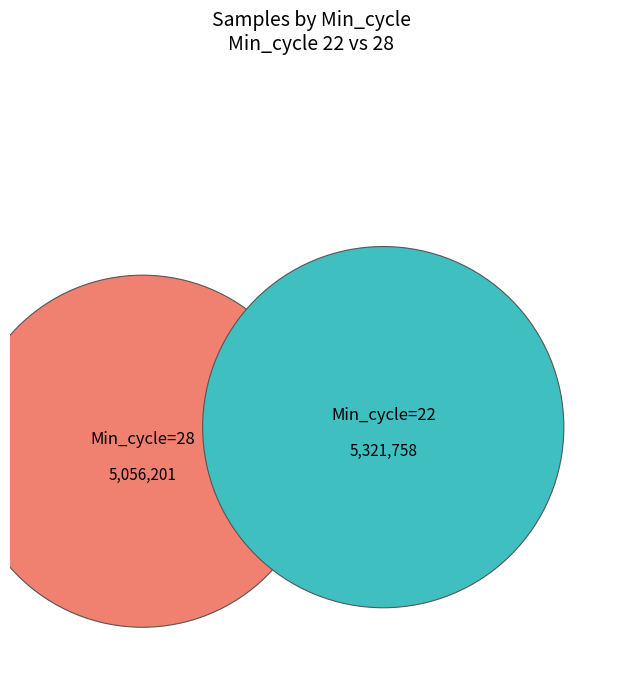

What is the largest slice in the pie chart?

Min_cycle_22